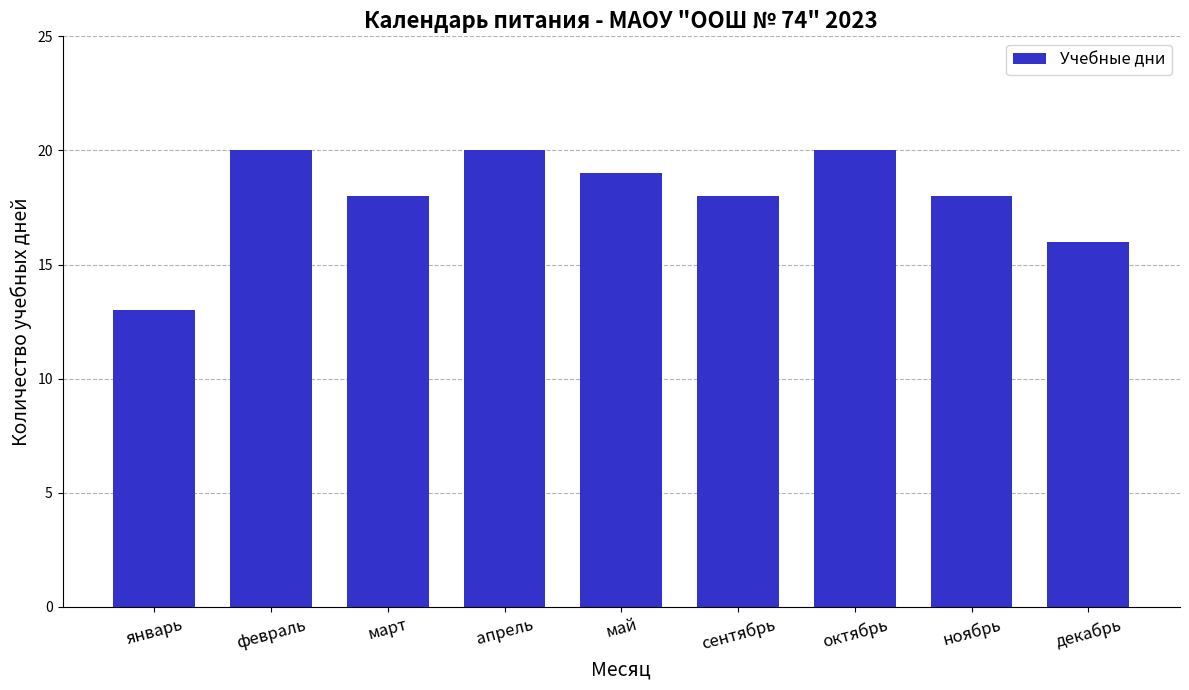

What position from the left is октябрь?

7